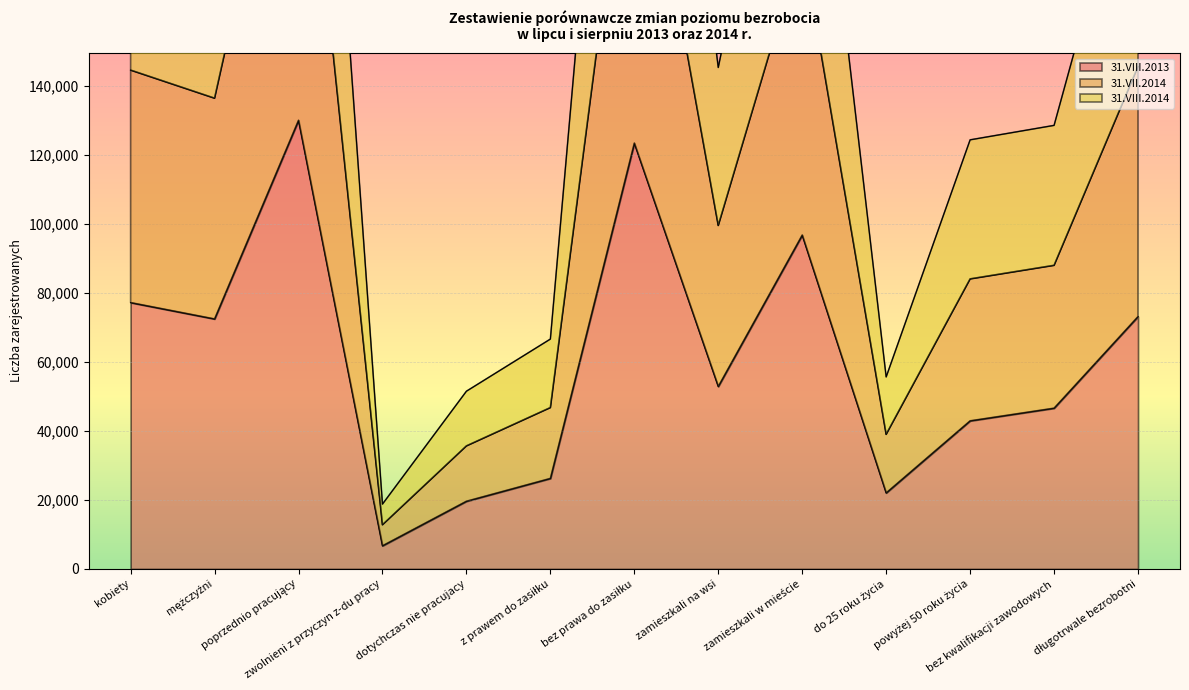

Read the 31.VII.2014 value at poprzednio pracujący, to the nearest 10.

358560